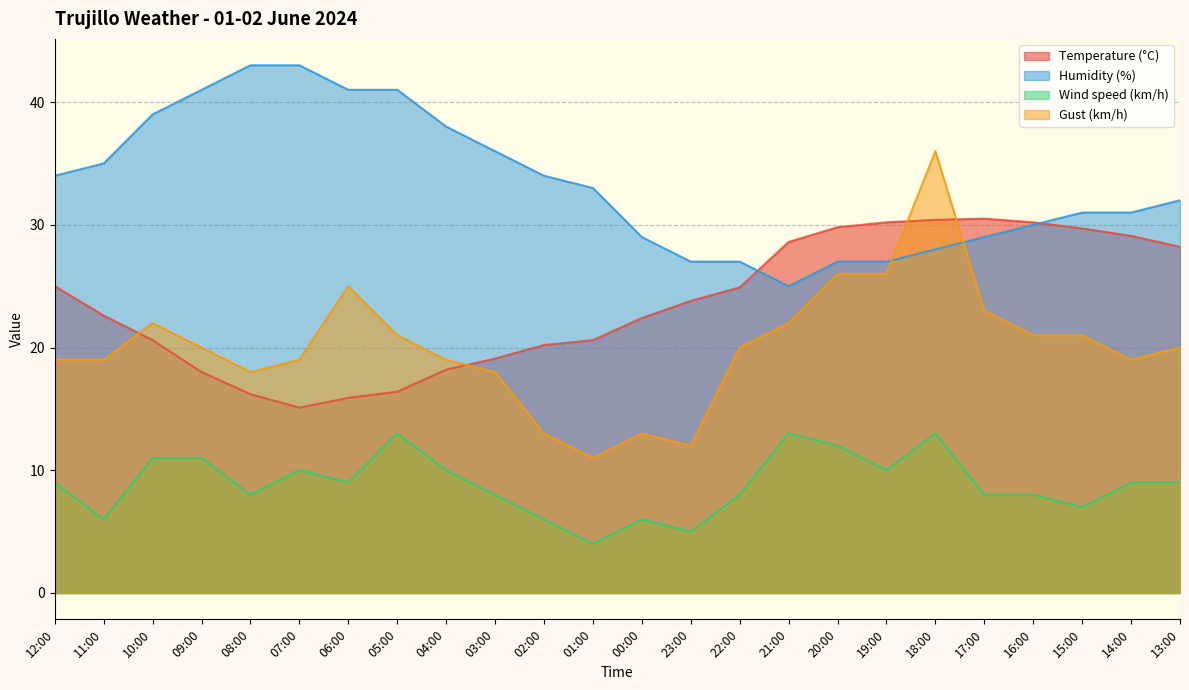

What is the sum of the Temperature (°C) values at 15:00 and 22:00?

54.6